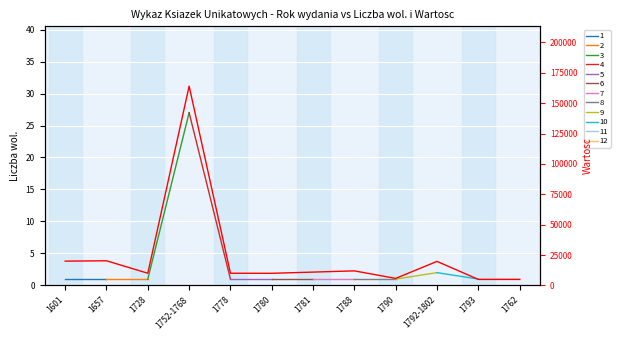

How many categories are shown in the chart?

12